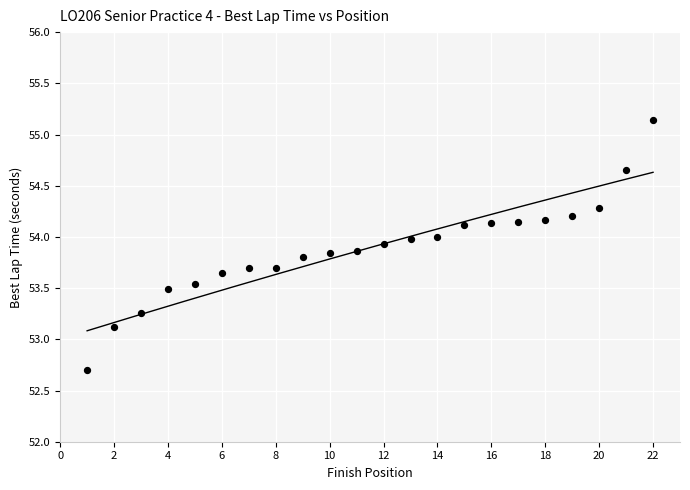

What Y value in the scatter plot is closest to 53?

53.1